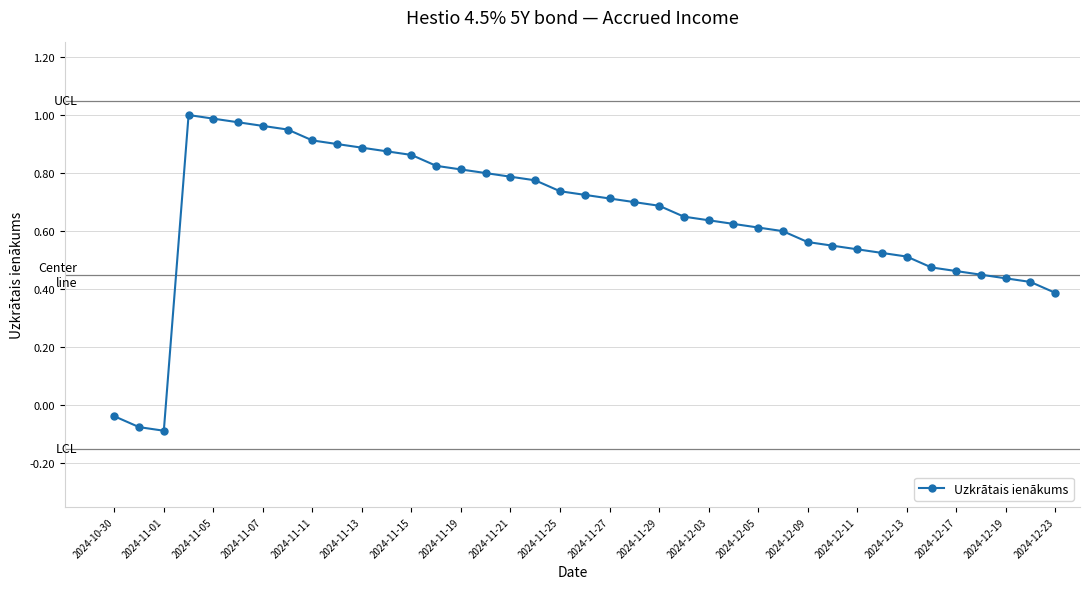

What is the difference between the second highest and minimum values?

1.1